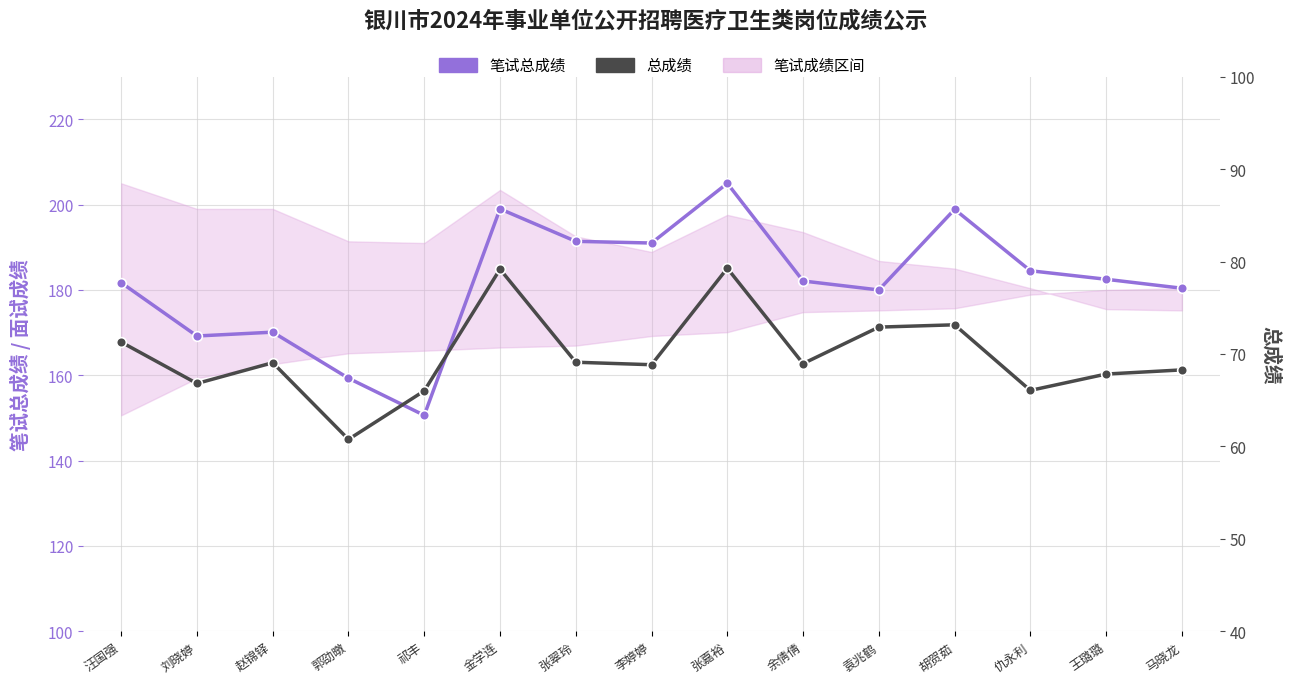

What is the label of the 8th point from the right?

李婷婷